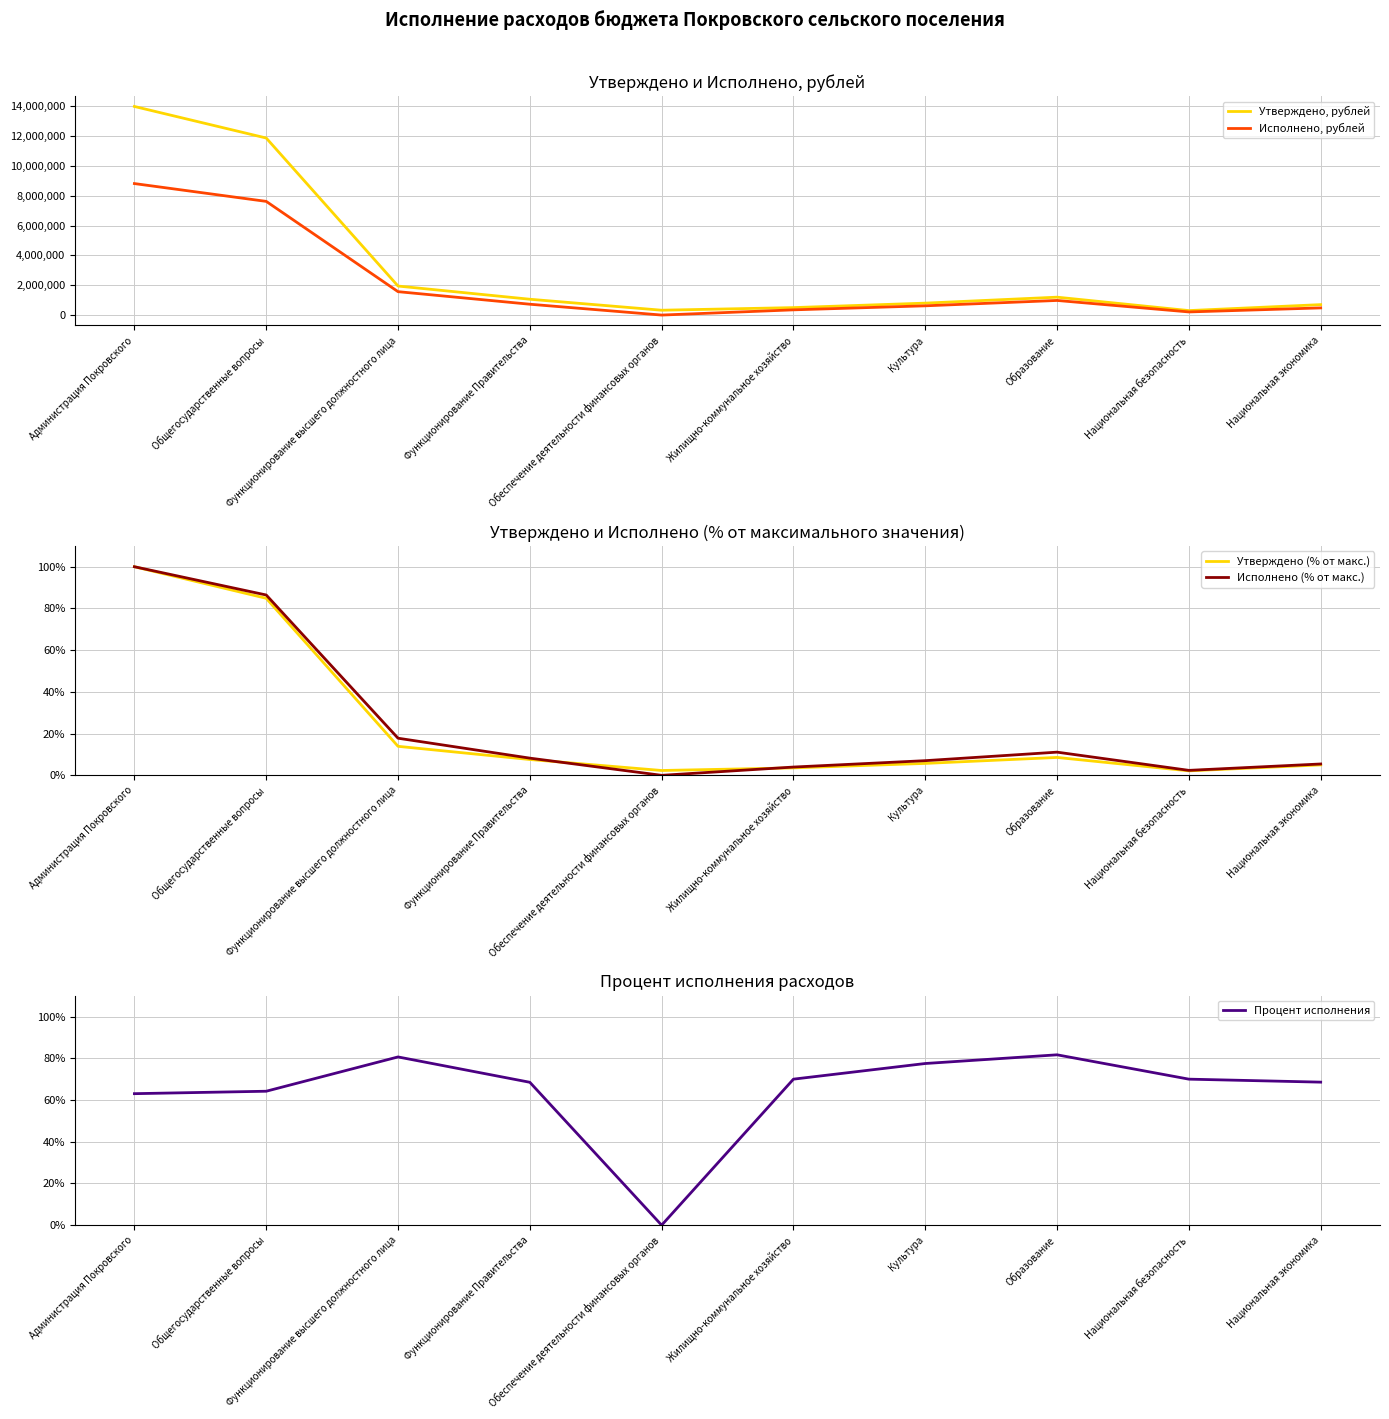

At which category is the sum across all series the highest?

Администрация Покровского